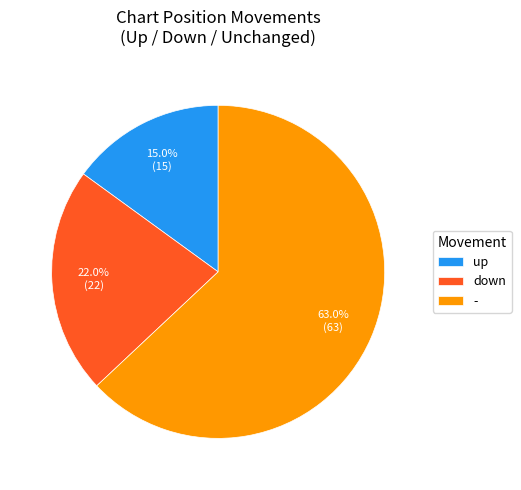

Is it true that up is 15% of the pie?

True